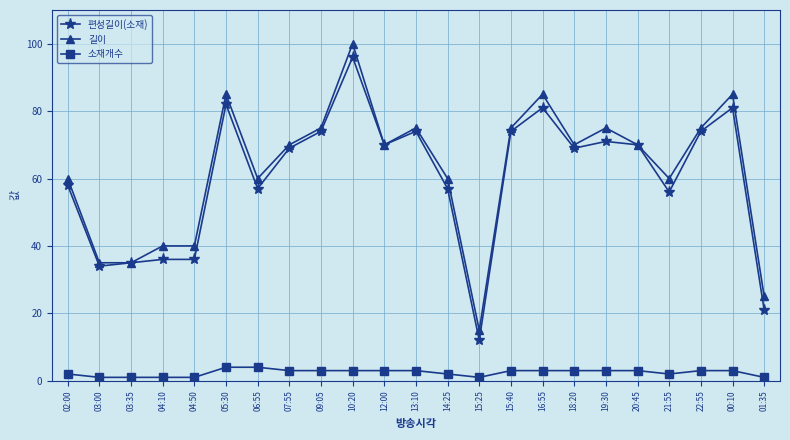

What is the difference between the 길이 values at 06:55 and 16:55?

25